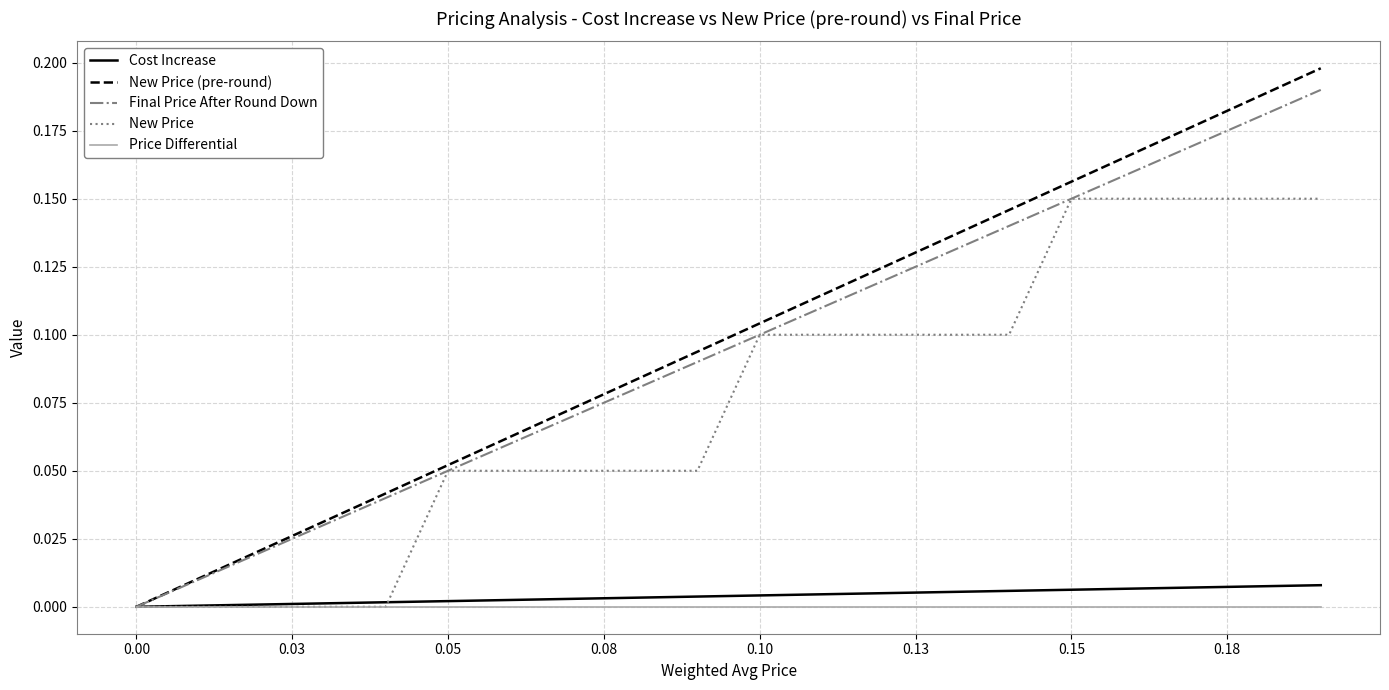

Reading left to right, extract all data points from this chart.

Cost Increase: 0.0	0.0	0.0	0.0	0.0	0.0	0.0	0.0	0.0	0.0	0.0	0.0	0.0	0.0	0.0	0.0	0.0	0.0	0.0	0.0
New Price (pre-round): 0.0	0.0	0.0	0.0	0.0	0.1	0.1	0.1	0.1	0.1	0.1	0.1	0.1	0.1	0.1	0.2	0.2	0.2	0.2	0.2
Final Price After Round Down: 0.0	0.0	0.0	0.0	0.0	0.1	0.1	0.1	0.1	0.1	0.1	0.1	0.1	0.1	0.1	0.1	0.2	0.2	0.2	0.2
New Price: 0.0	0.0	0.0	0.0	0.0	0.1	0.1	0.1	0.1	0.1	0.1	0.1	0.1	0.1	0.1	0.1	0.1	0.1	0.1	0.1
Price Differential: 0.0	0.0	0.0	0.0	0.0	0.0	0.0	0.0	0.0	0.0	0.0	0.0	0.0	0.0	0.0	0.0	0.0	0.0	0.0	0.0